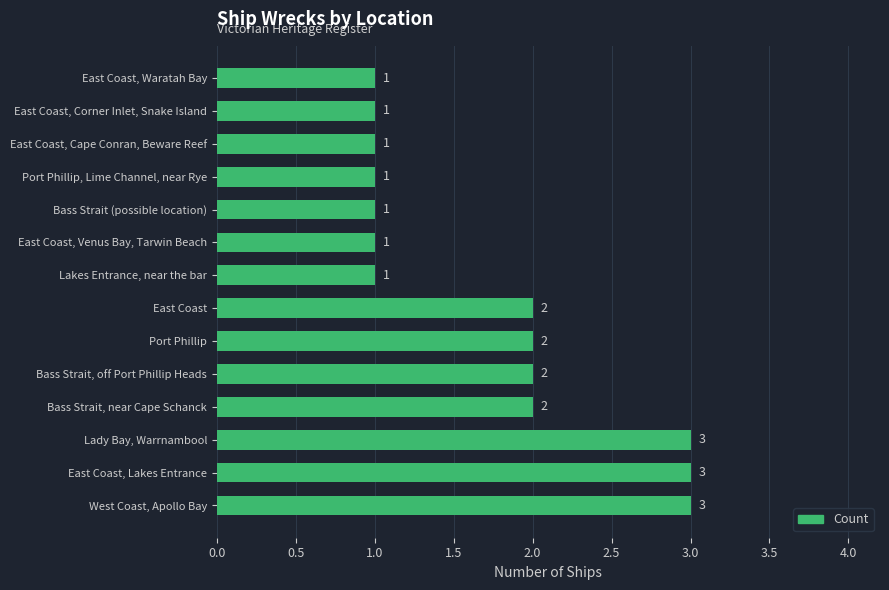

True or false: the data shows 1 at Port Phillip, Lime Channel, near Rye.

True